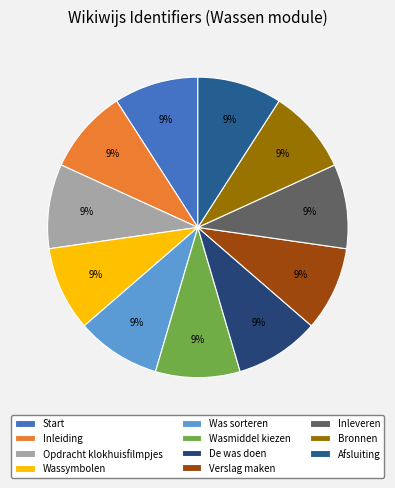

What is the smallest slice in the pie chart?

Start